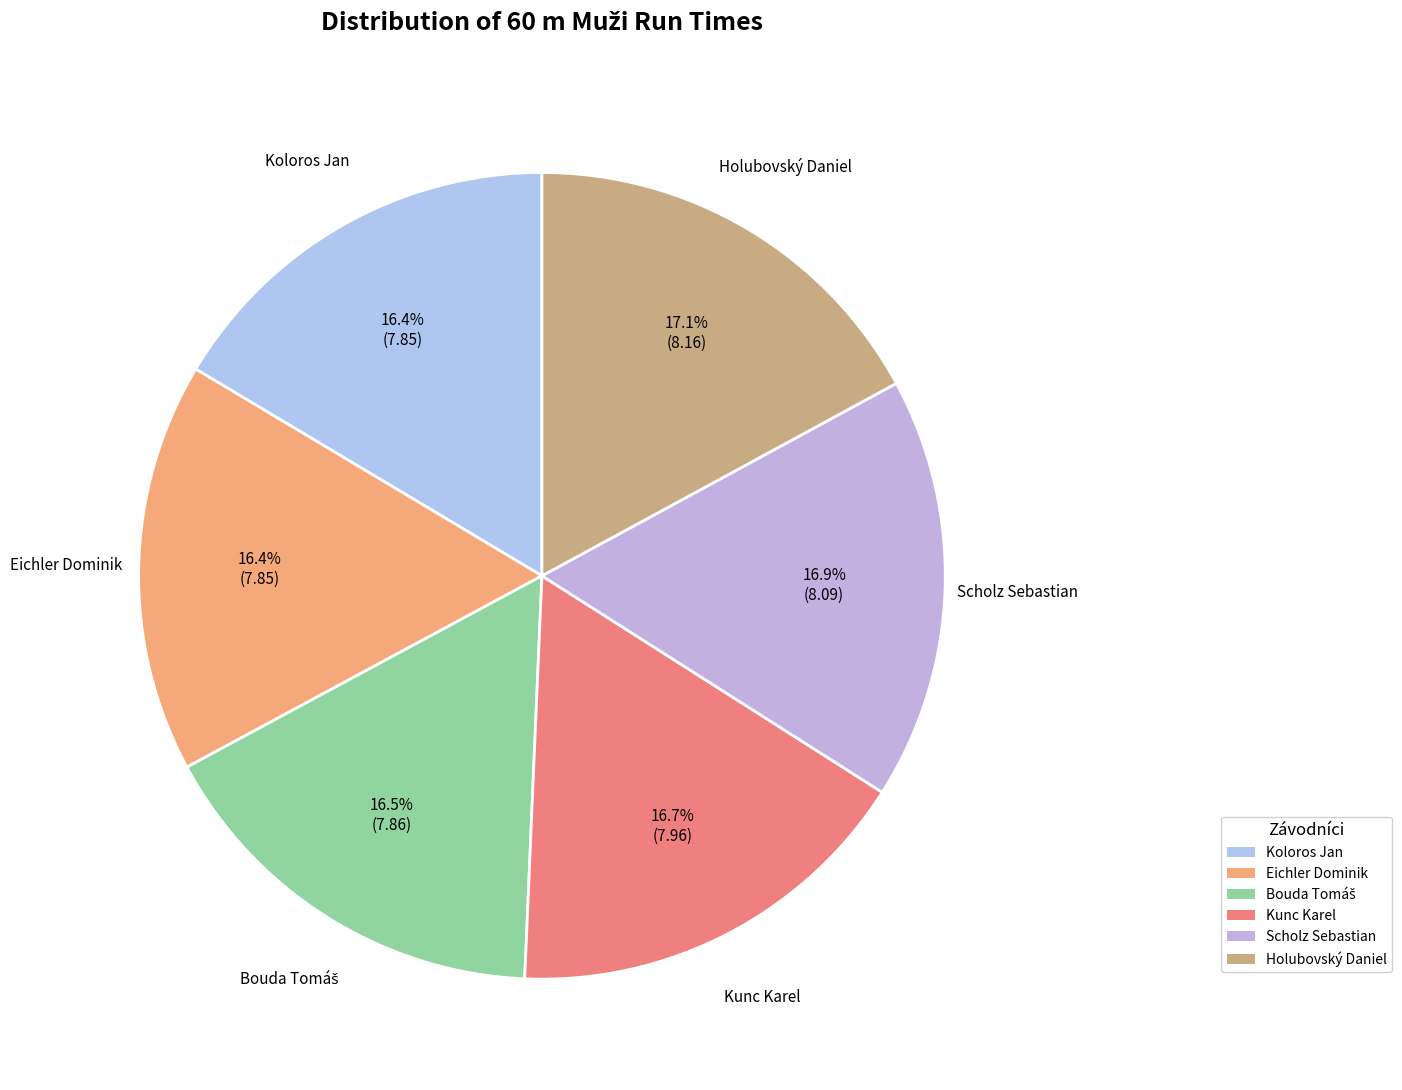

Is there any slice that represents more than half of the pie?

No